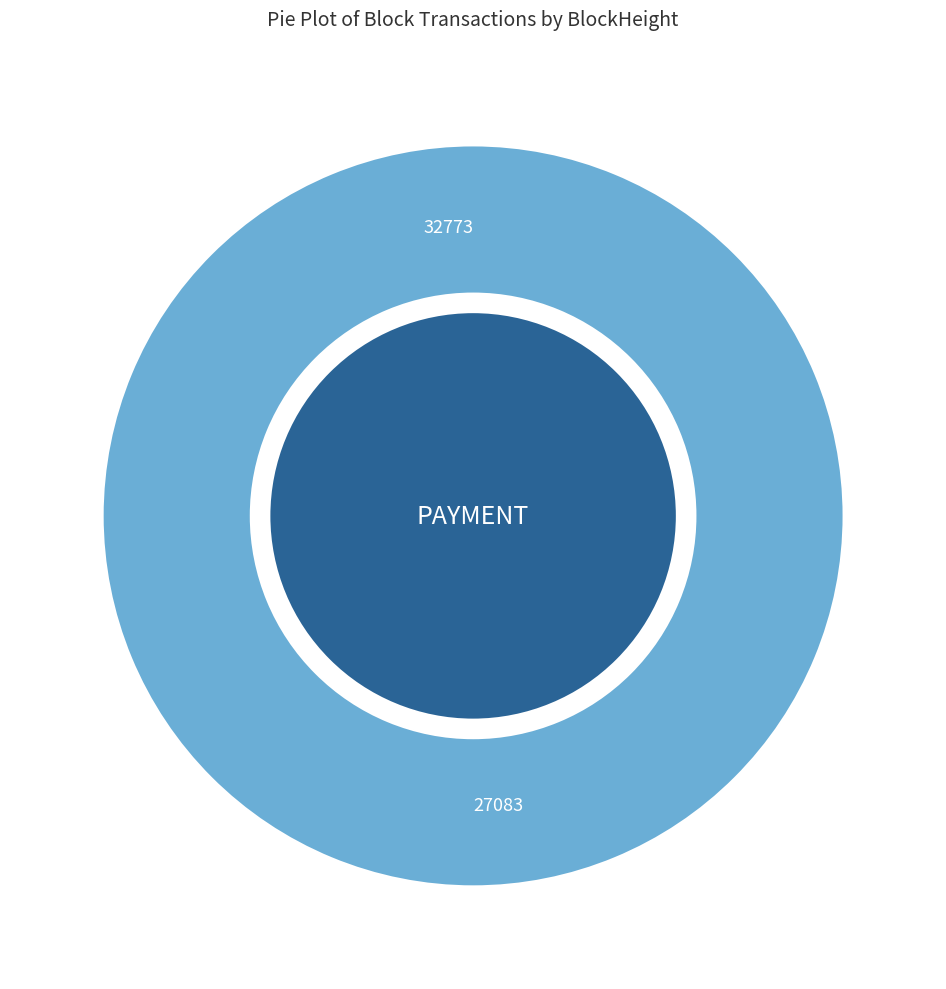

To the nearest percent, what is the average slice percentage?

50%